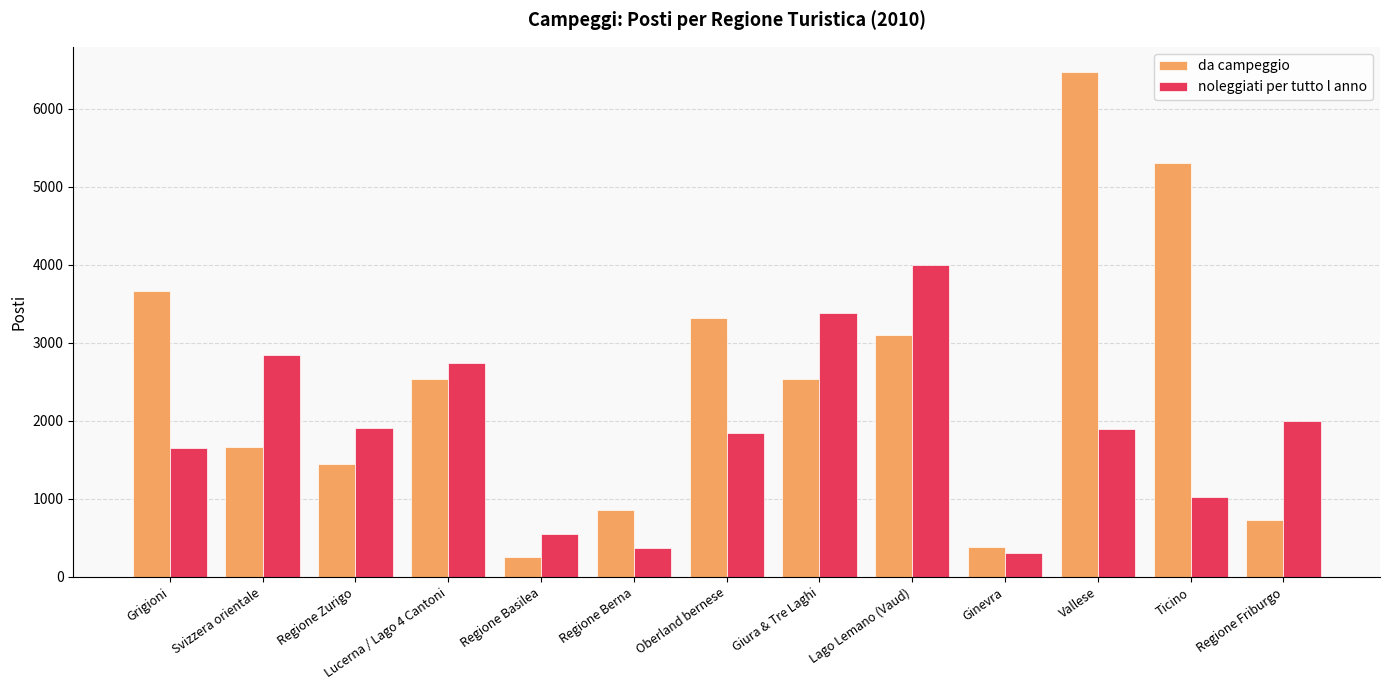

Is it true that noleggiati per tutto l anno equals 100 at Regione Berna?

False